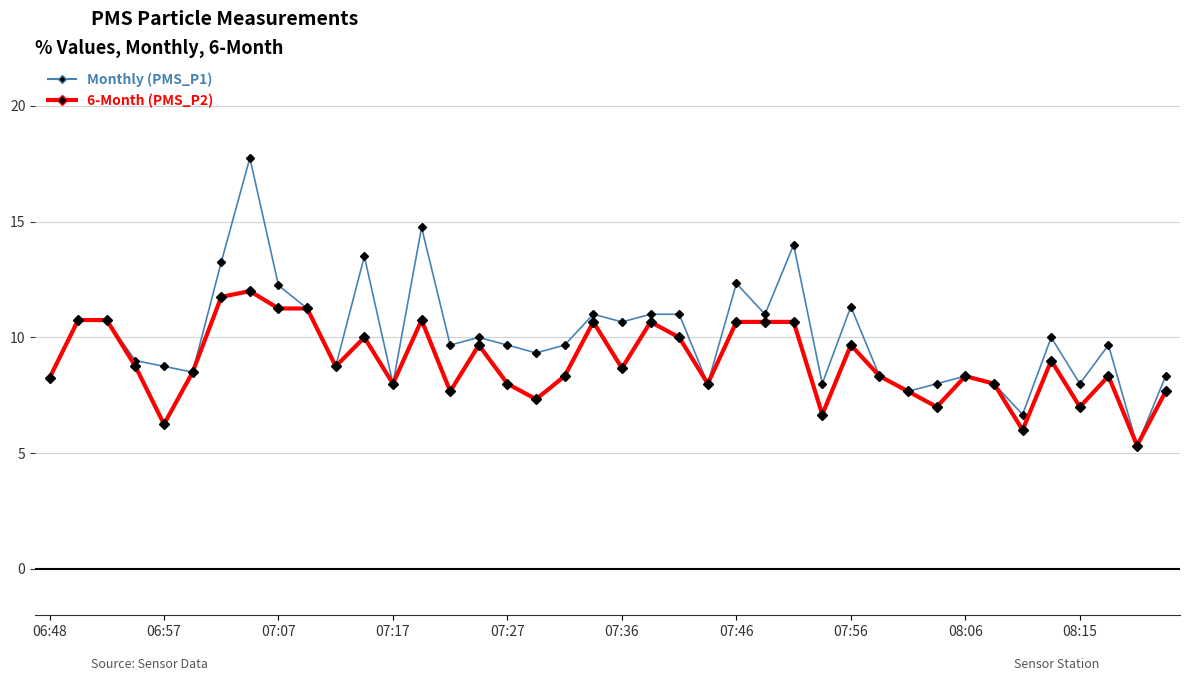

True or false: Monthly (PMS_P1) has more than 0 points higher than both neighbors.

True